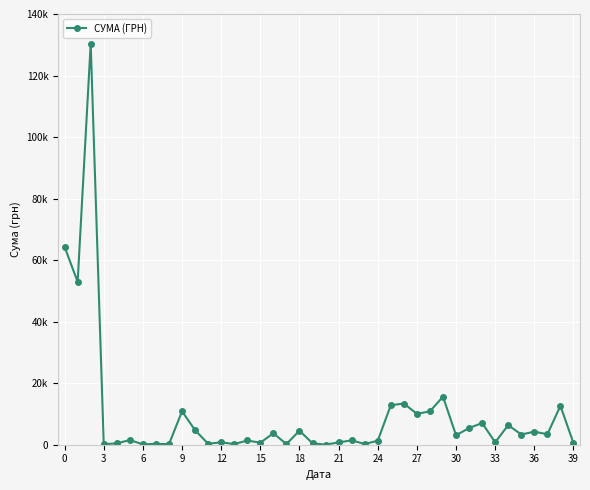

True or false: the data has more than 0 interior local peaks.

True